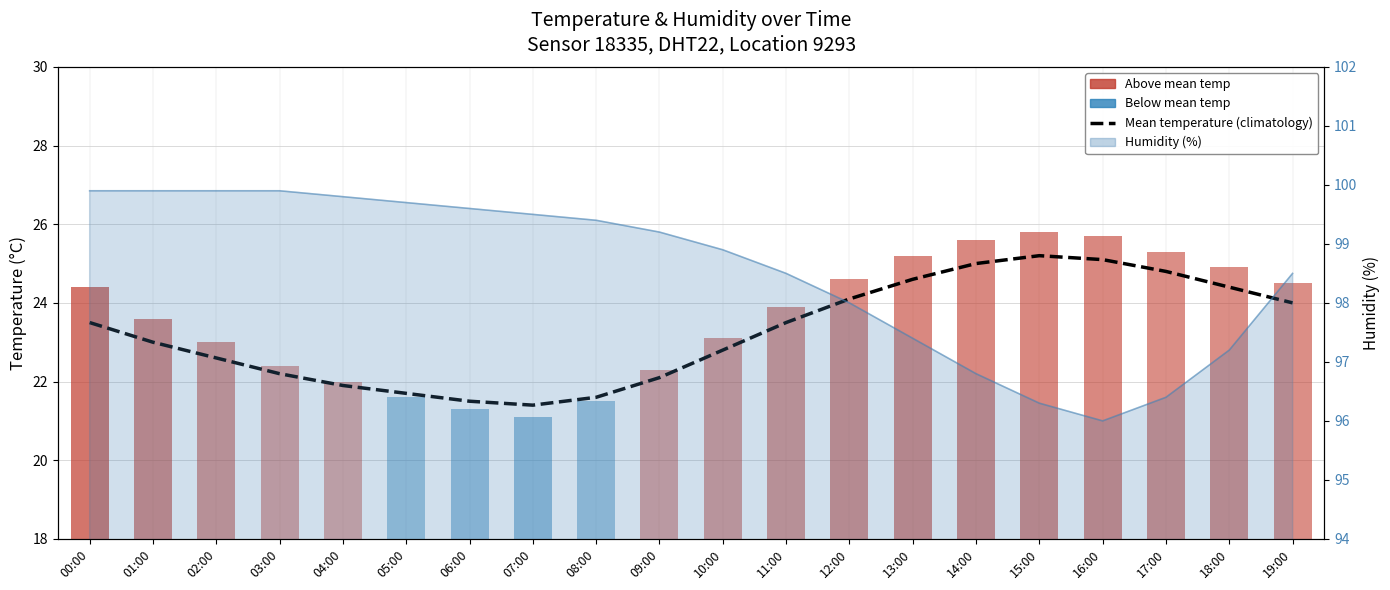

What is the sum of the values at 12:00 and 02:00?

46.7